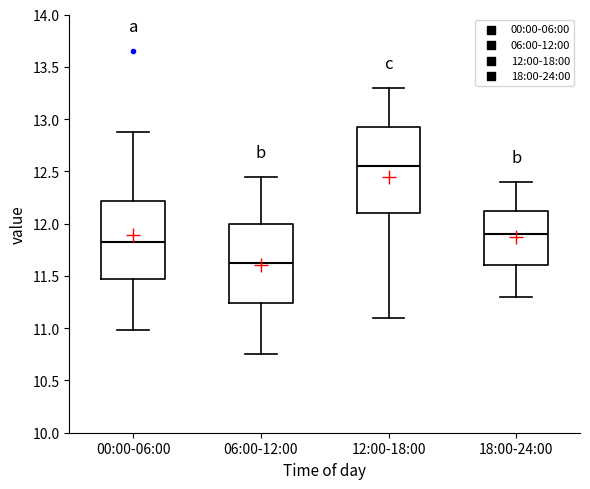

Reading left to right, transcribe this box plot: for each box, give where its median line is, the range the box spans, and where its two whiskers end, as read against the y-axis. The values are not printed on the chart, so give them approximately, as read against the axis.

00:00-06:00: median 11.85, box 11.45 to 12.20, whiskers 11.00 to 12.90
06:00-12:00: median 11.65, box 11.25 to 12.00, whiskers 10.75 to 12.45
12:00-18:00: median 12.55, box 12.10 to 12.95, whiskers 11.10 to 13.30
18:00-24:00: median 11.90, box 11.60 to 12.15, whiskers 11.30 to 12.40